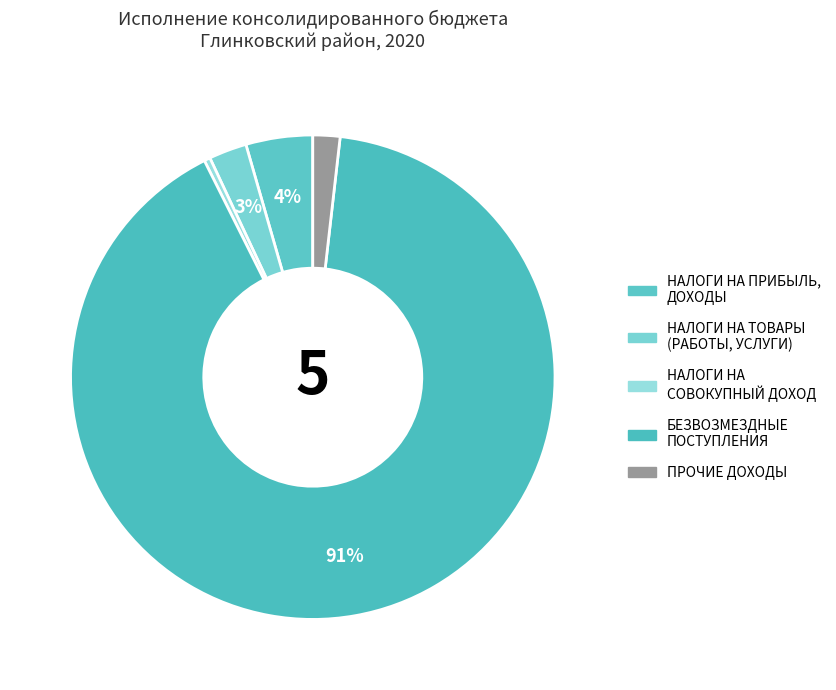

What is the smallest slice in the pie chart?

НАЛОГИ НА СОВОКУПНЫЙ ДОХОД